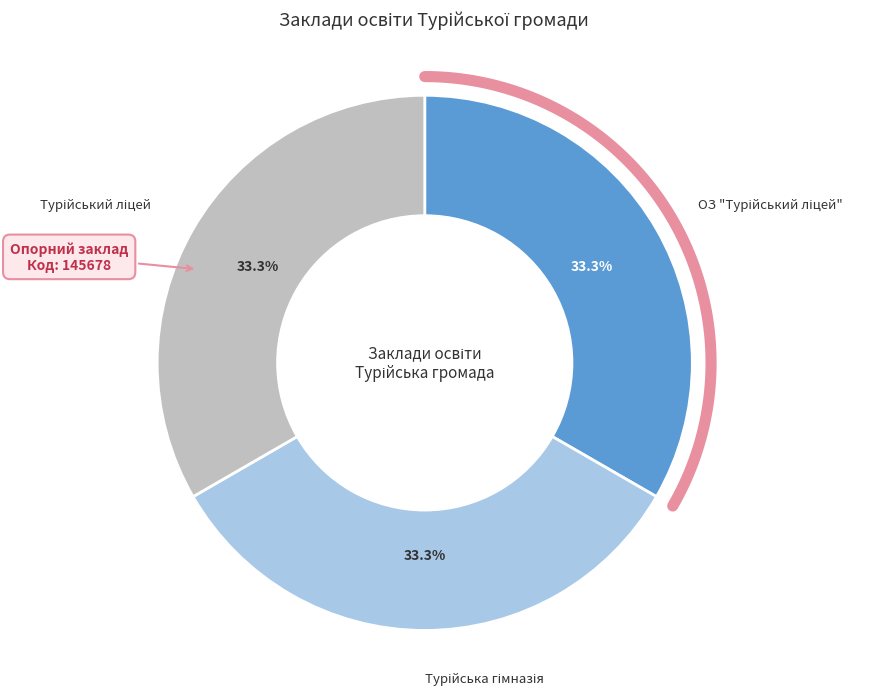

What percentage is the ОЗ "Турійський ліцей" slice, to the nearest percent?

33%